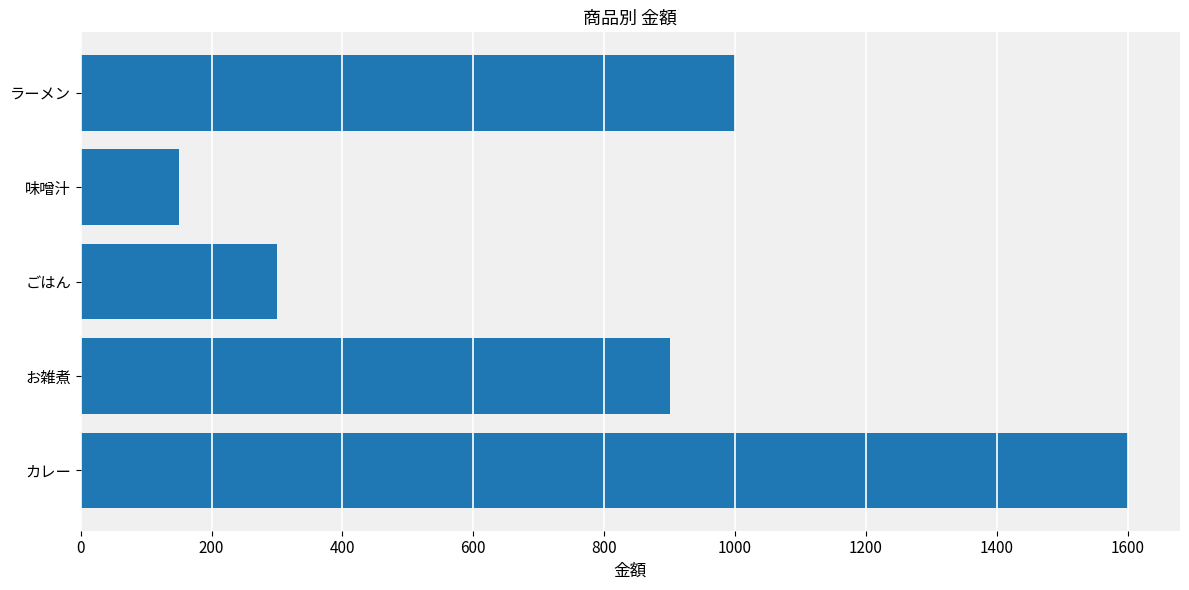

At which label is the value closest to 875?

お雑煮